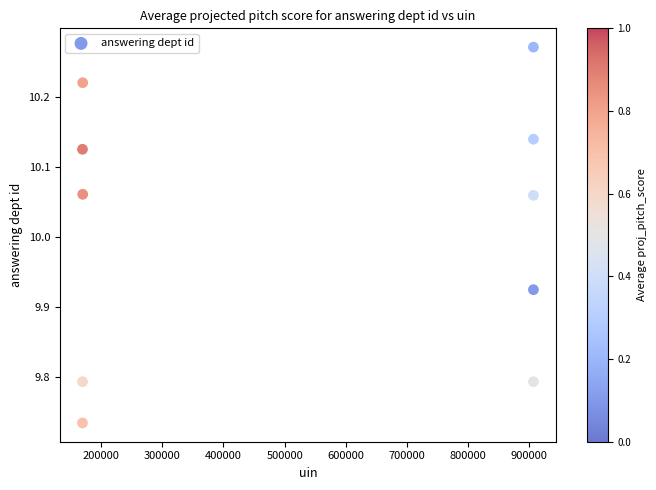

What is the range of Y values (max minus min)?

0.5